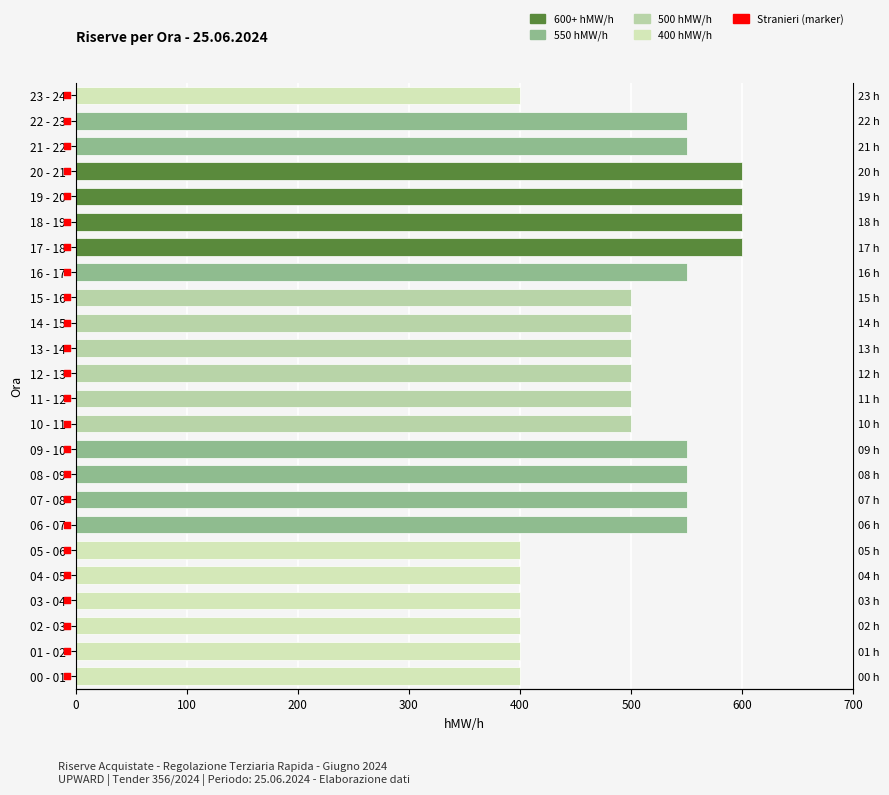

Approximately how many times larger is the value at 22 - 23 compared to 06 - 07?

1.0